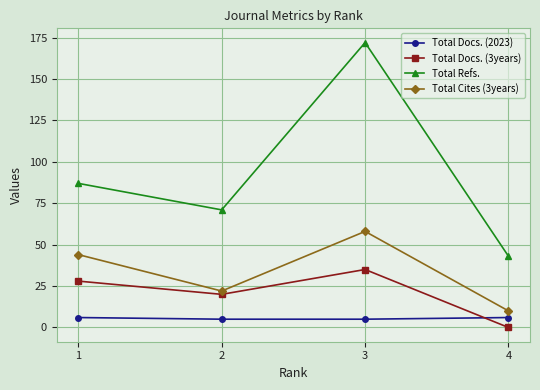

Which series has the widest spread of values?

Total Refs.